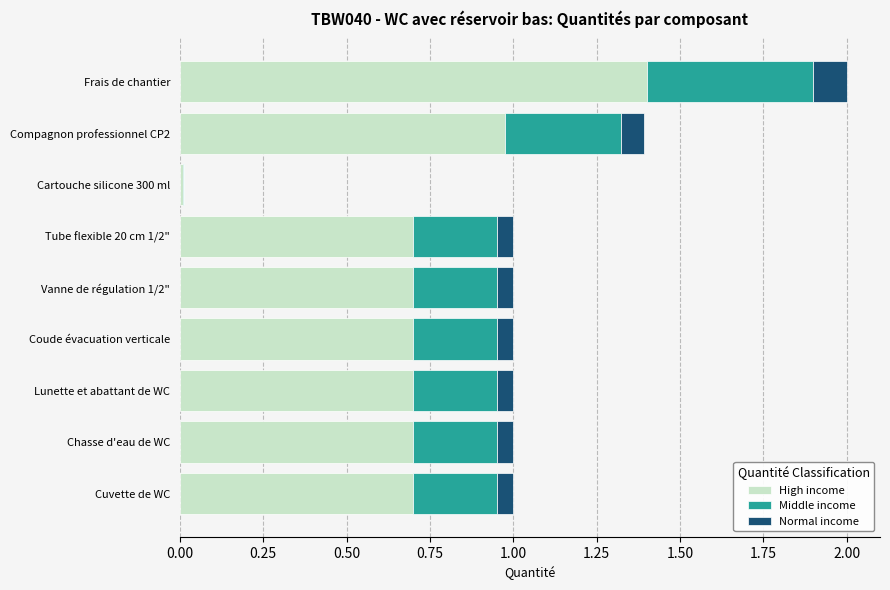

Read the High income value at Vanne de régulation 1/2".

0.7